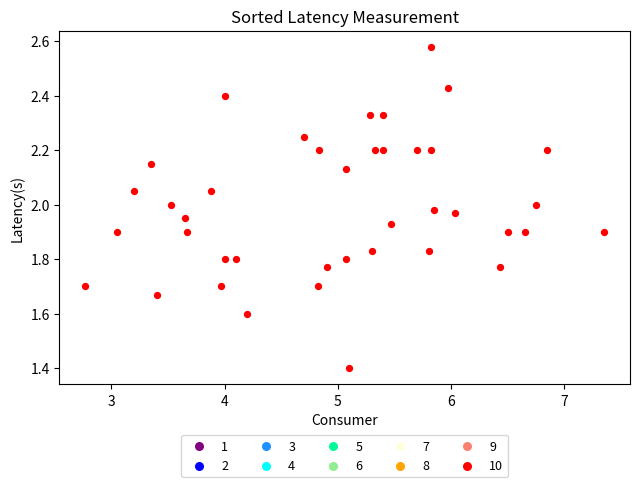

What is the range of Y values (max minus min)?

1.2